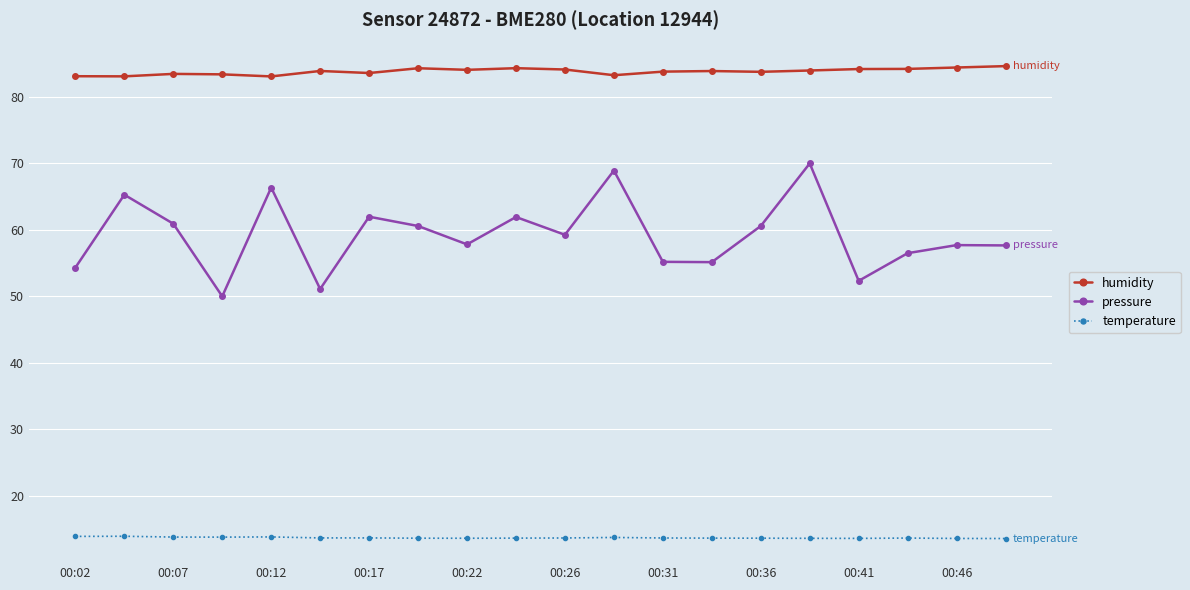

What is the greatest value displayed?

84.6